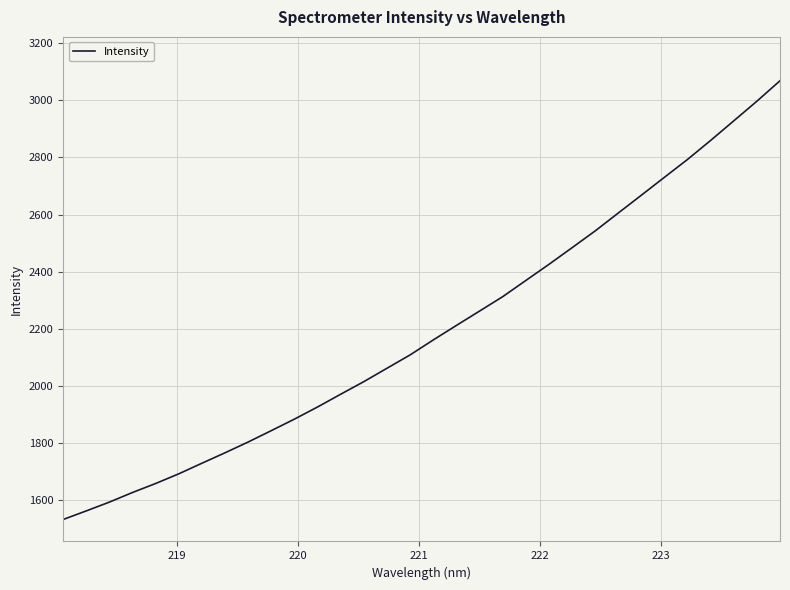

What is the maximum value shown in the chart?

3068.3